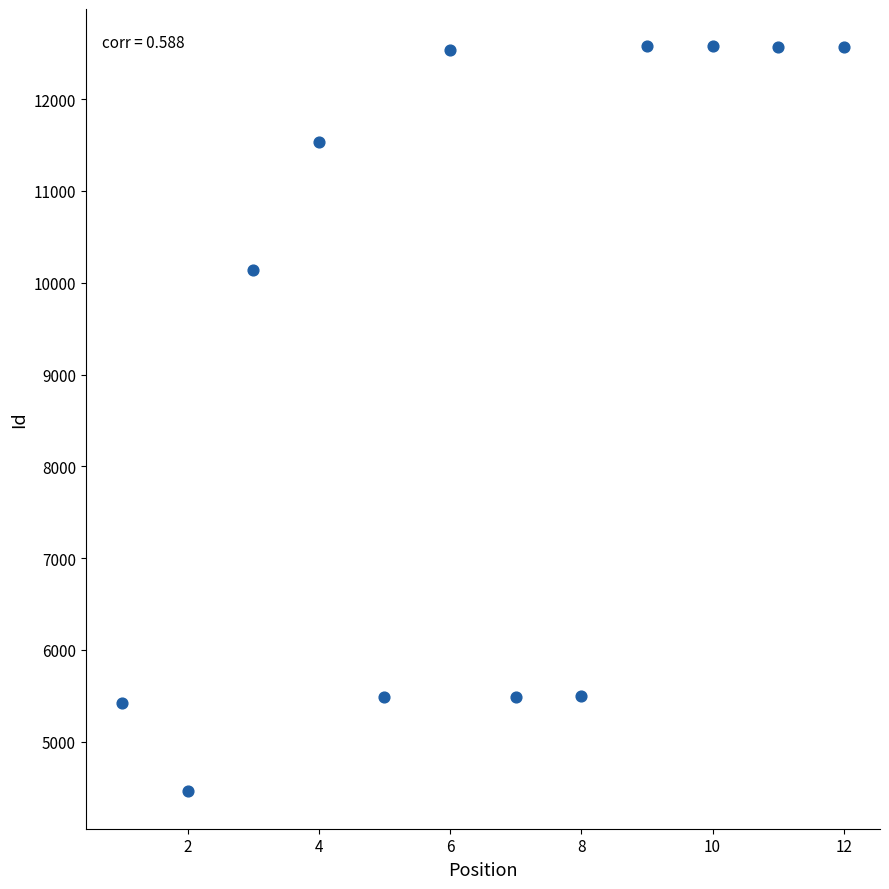

What is the range of X values (max minus min)?

11